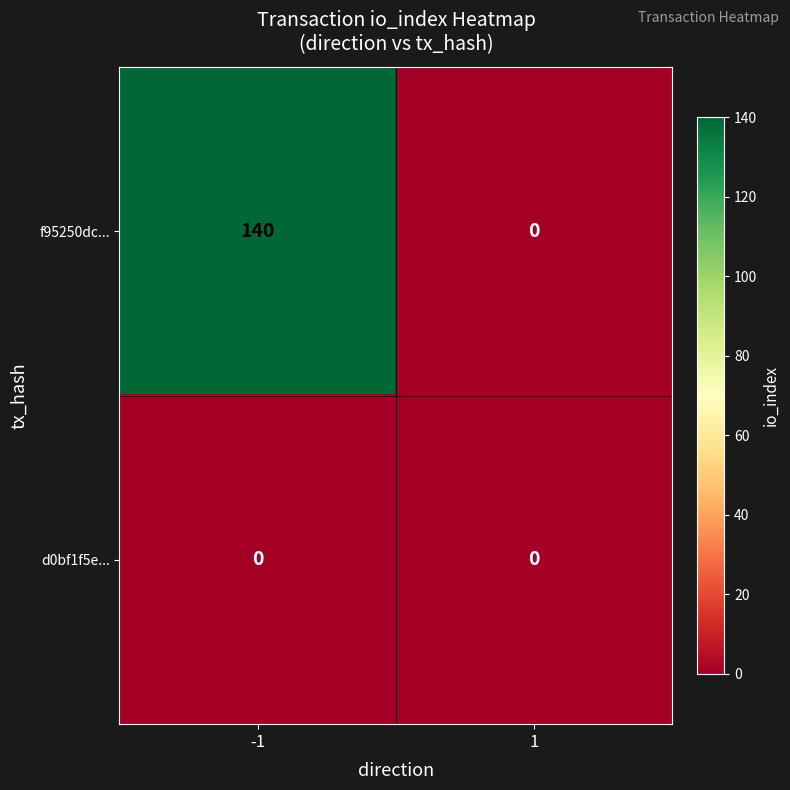

Which series has the widest spread of values?

f95250dc...